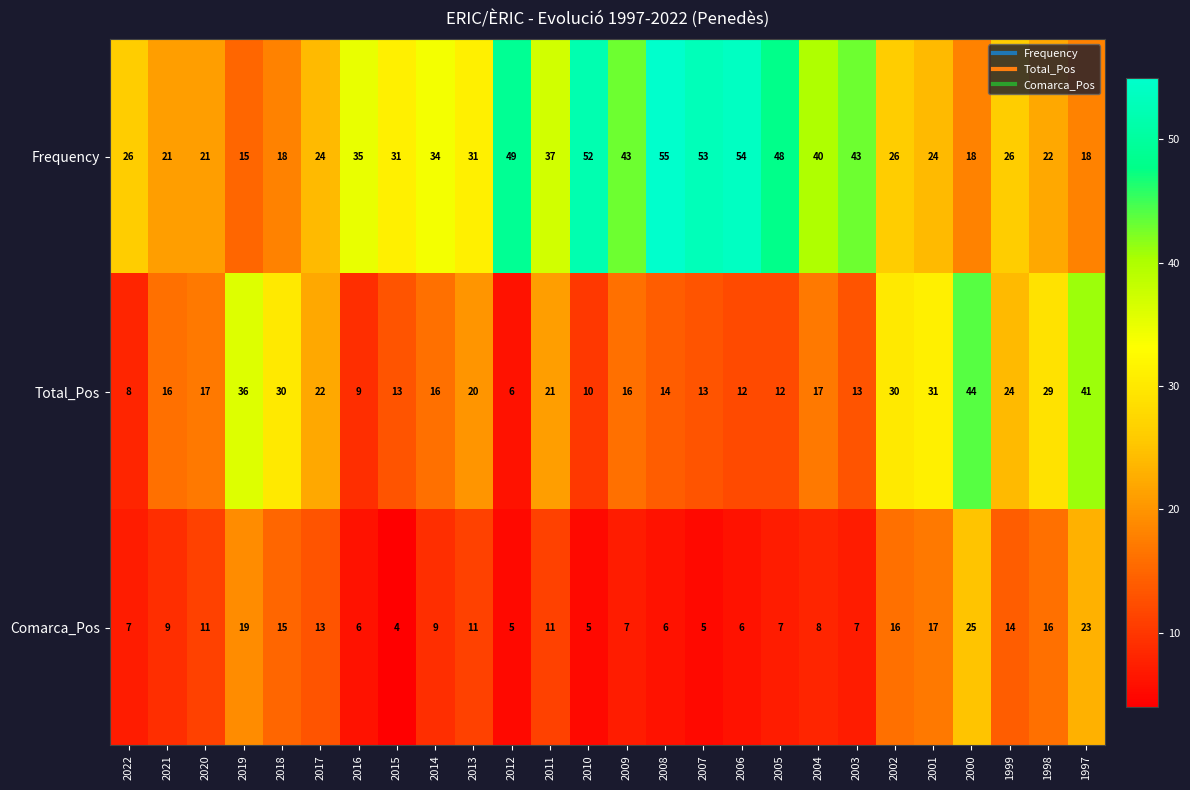

At which label is Frequency closest to 35?

2016